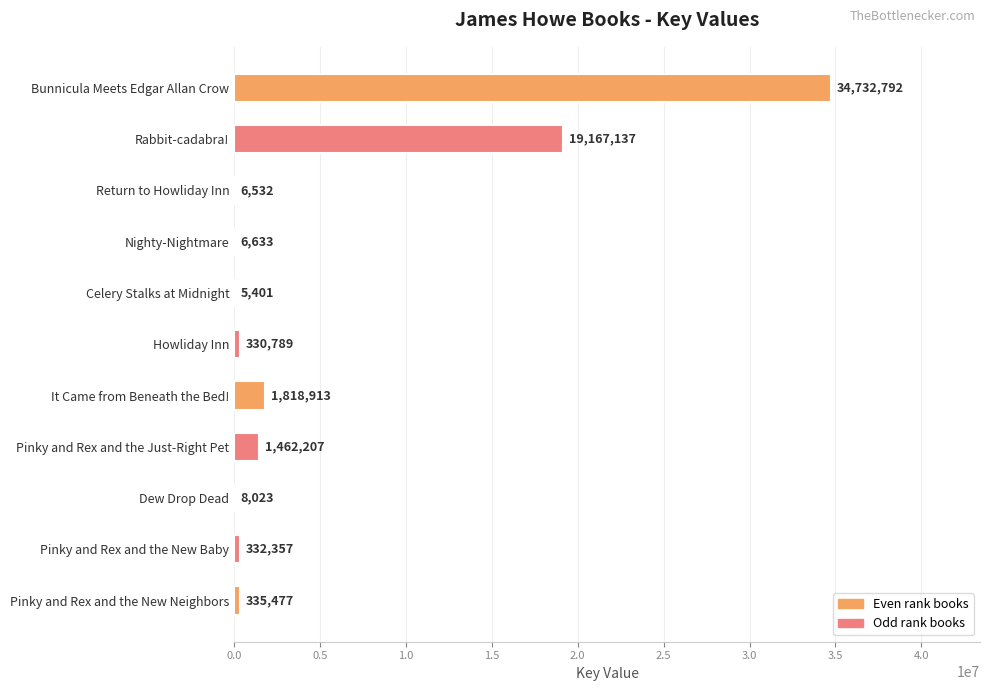

What is the greatest value displayed?

34732792